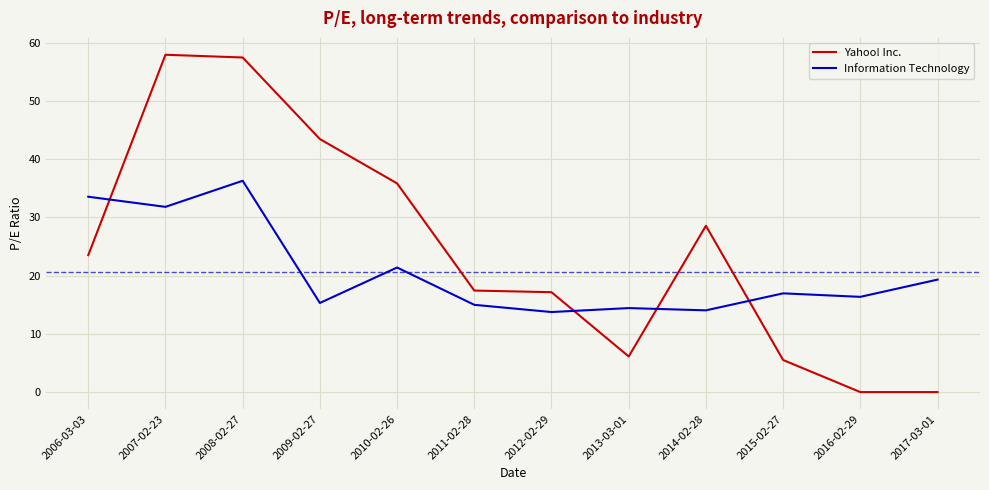

How many intersections are there between Yahoo! Inc. and Information Technology?

4